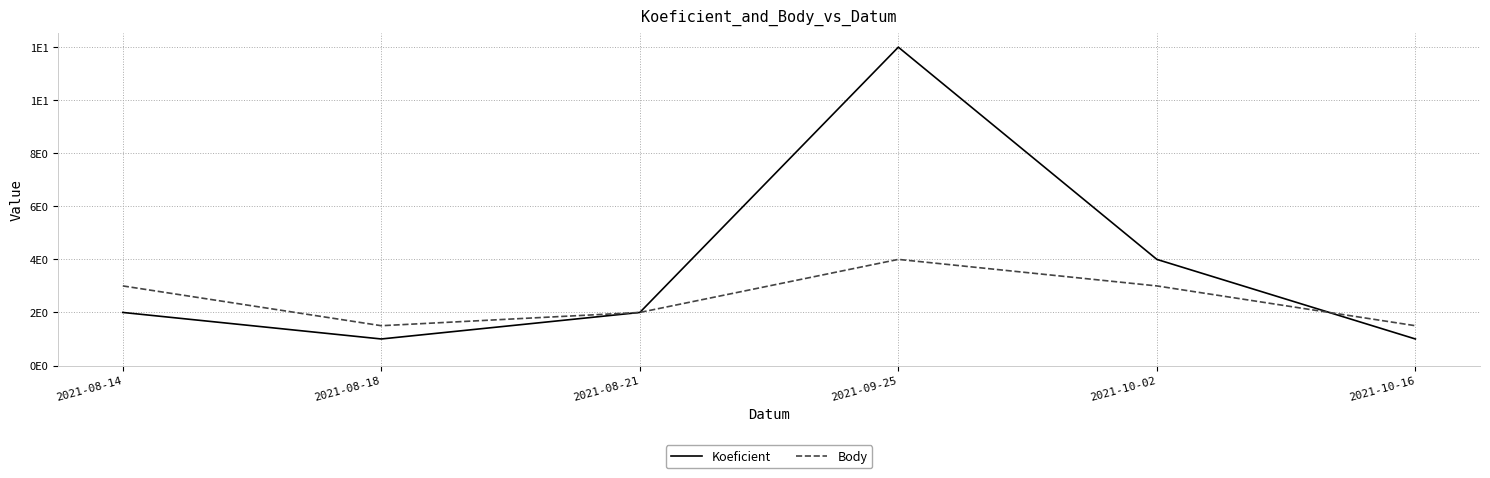

What is the label of the 3rd point from the right?

2021-09-25